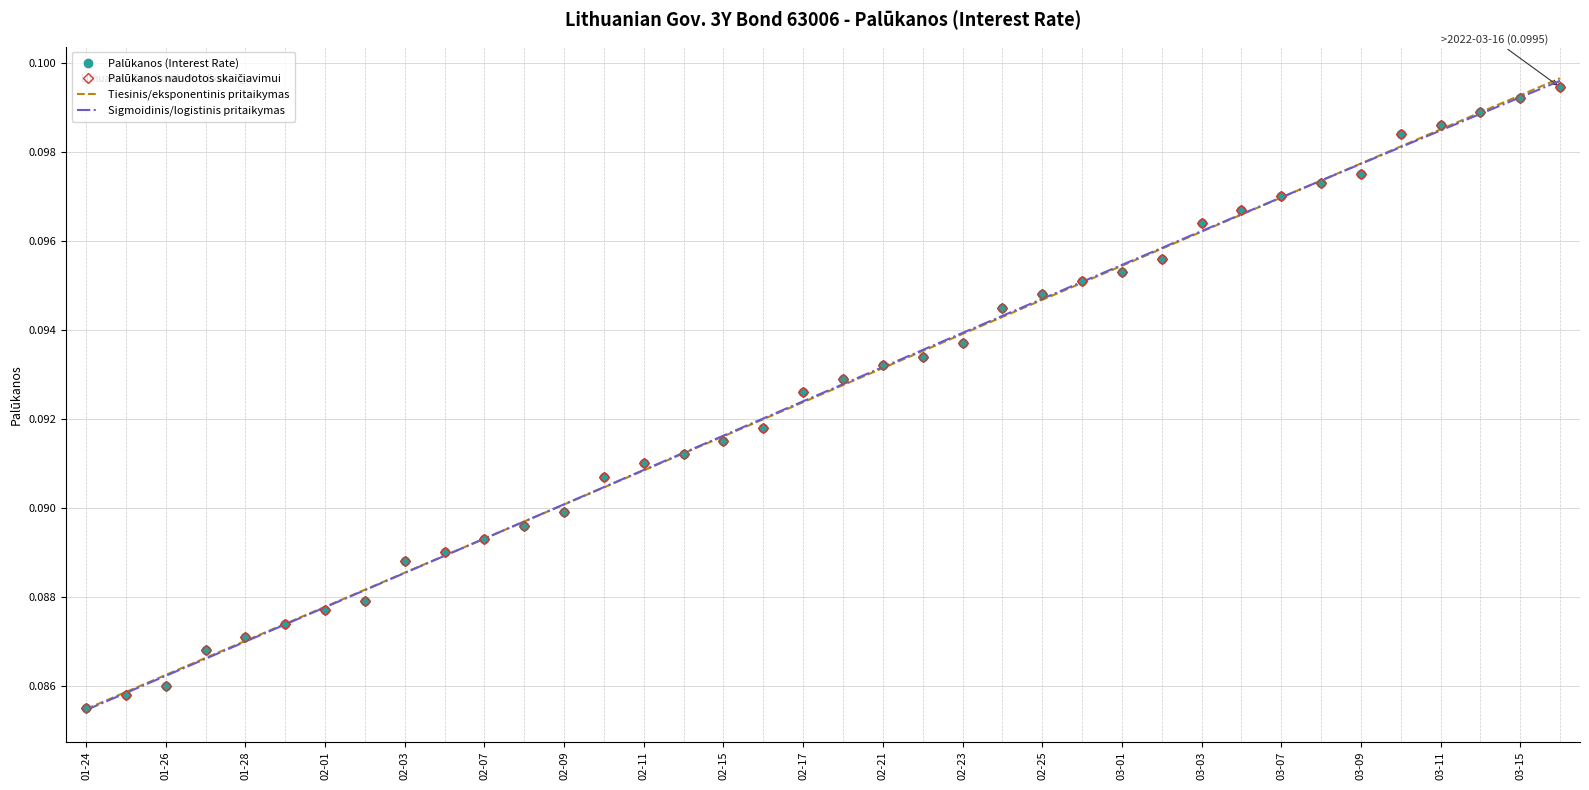

The chart shows a value of 0.1 at 2022-03-01. True or false?

False